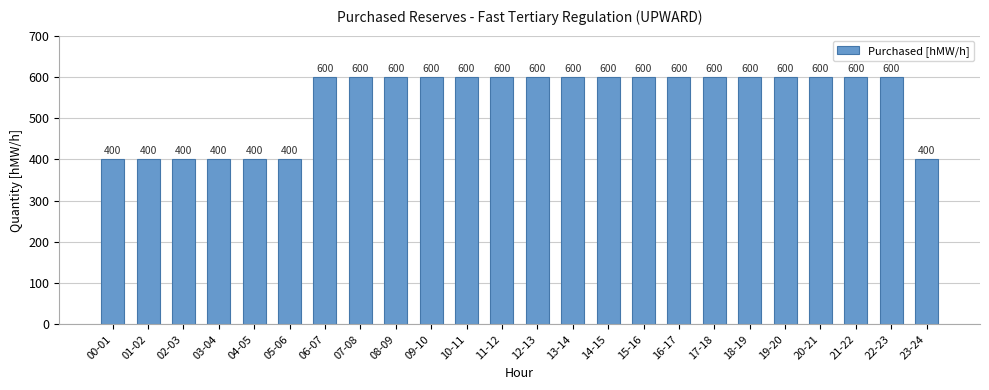

Reading left to right, list all the values displayed in this chart.

00-01=400	01-02=400	02-03=400	03-04=400	04-05=400	05-06=400	06-07=600	07-08=600	08-09=600	09-10=600	10-11=600	11-12=600	12-13=600	13-14=600	14-15=600	15-16=600	16-17=600	17-18=600	18-19=600	19-20=600	20-21=600	21-22=600	22-23=600	23-24=400